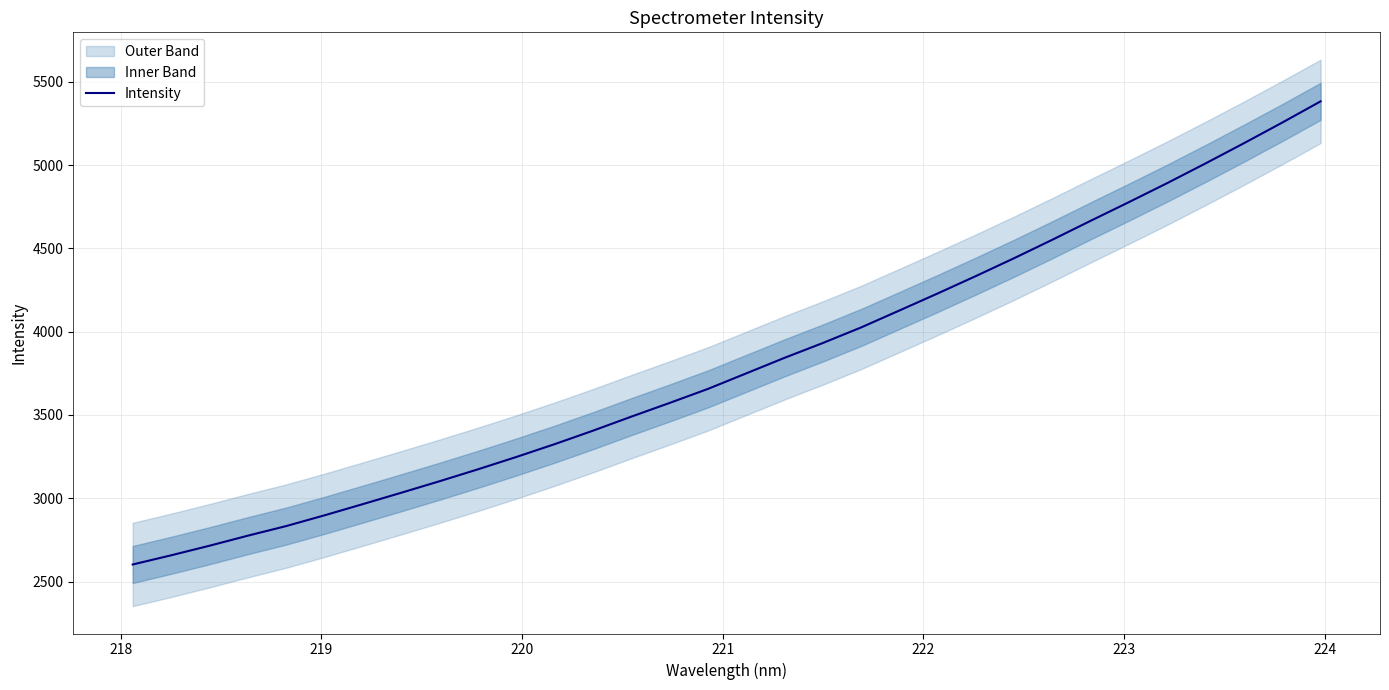

What is the value of the 25th point from the left?

4552.8